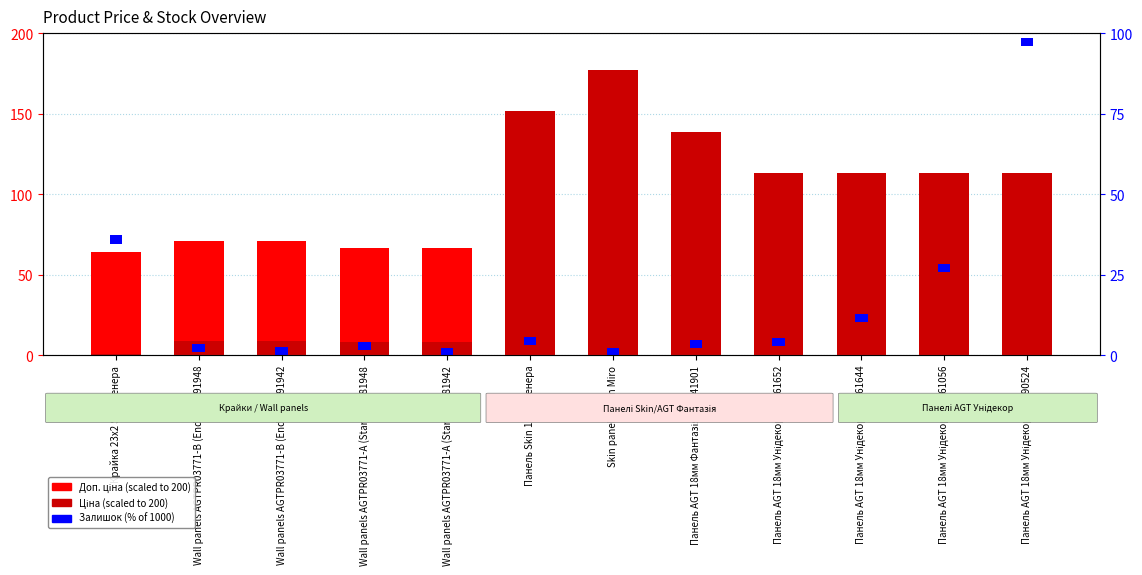

How many distinct data groups are displayed?

3